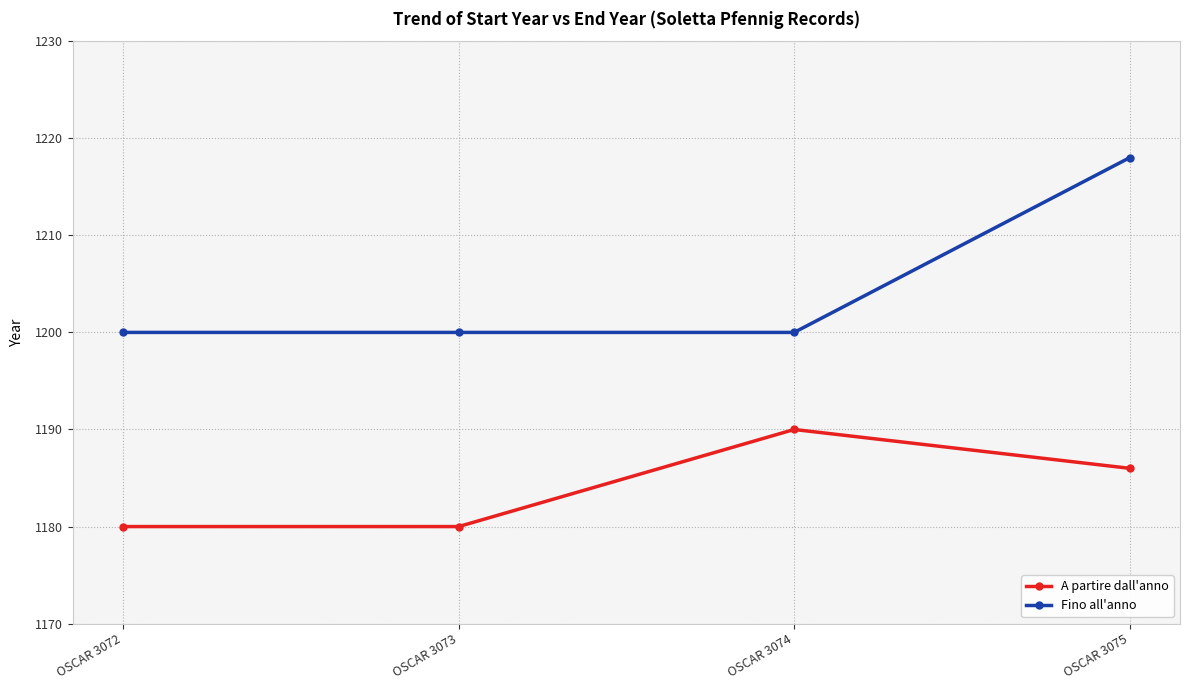

Reading right to left, what are all the values shown in this chart?

A partire dall'anno: OSCAR 3075=1186	OSCAR 3074=1190	OSCAR 3073=1180	OSCAR 3072=1180
Fino all'anno: OSCAR 3075=1218	OSCAR 3074=1200	OSCAR 3073=1200	OSCAR 3072=1200